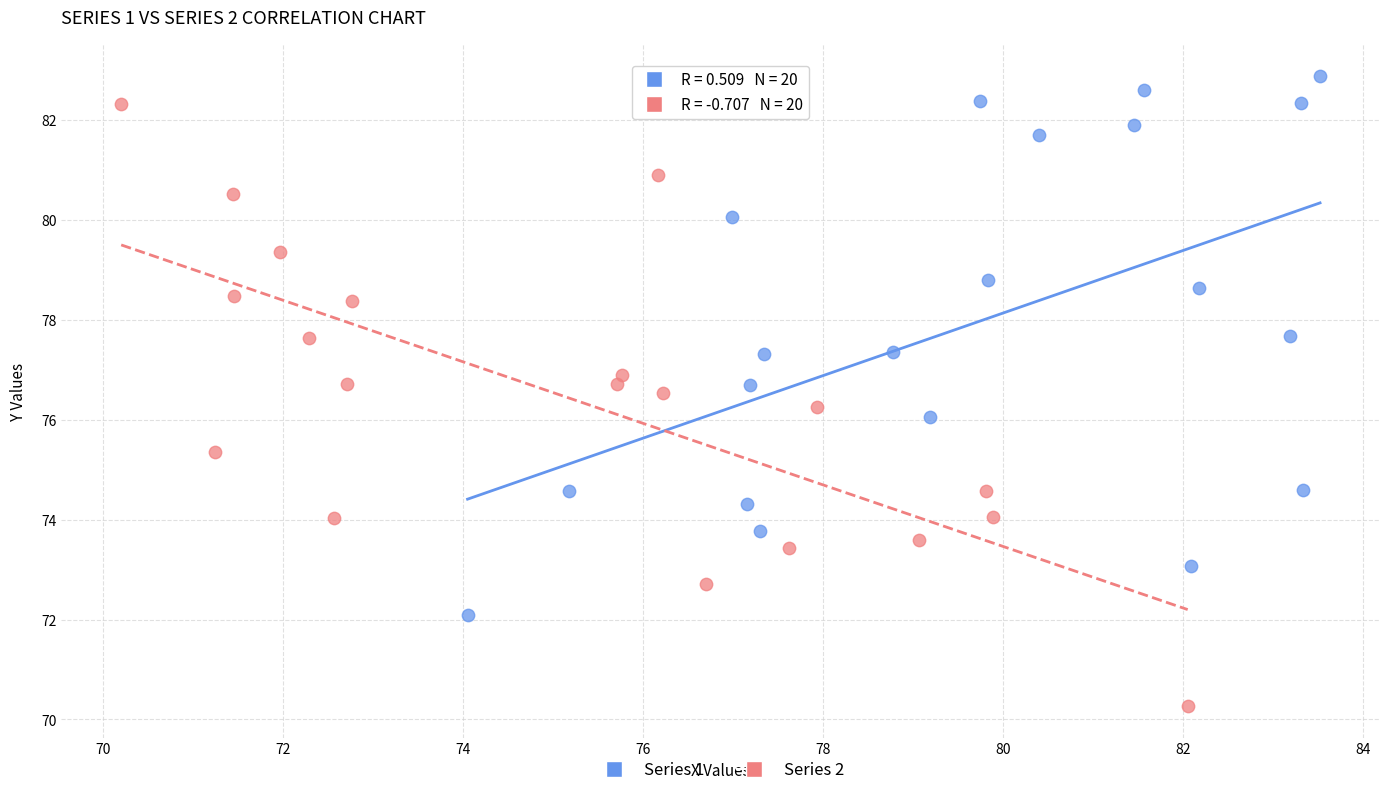

Which series has the largest Y range (max minus min)?

Series 2